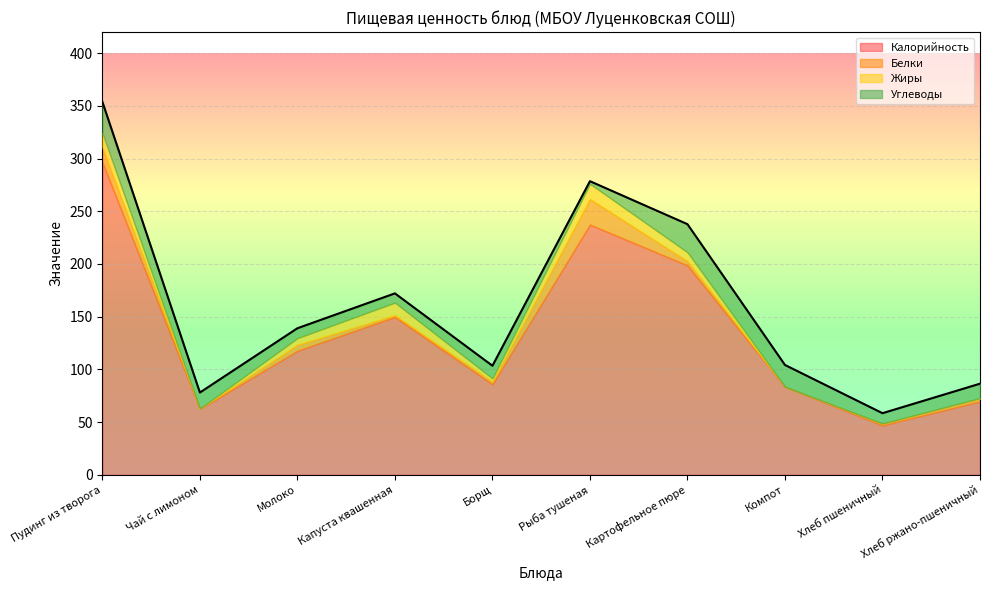

Rank the series by their maximum value, from highest to lowest.

Калорийность, Углеводы, Белки, Жиры